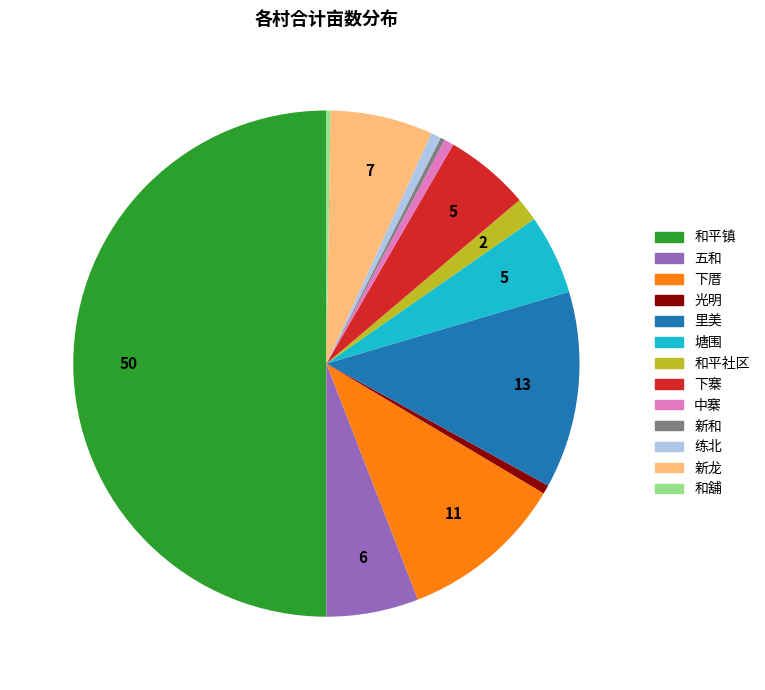

Between 塘围 and 新和, which is larger?

塘围